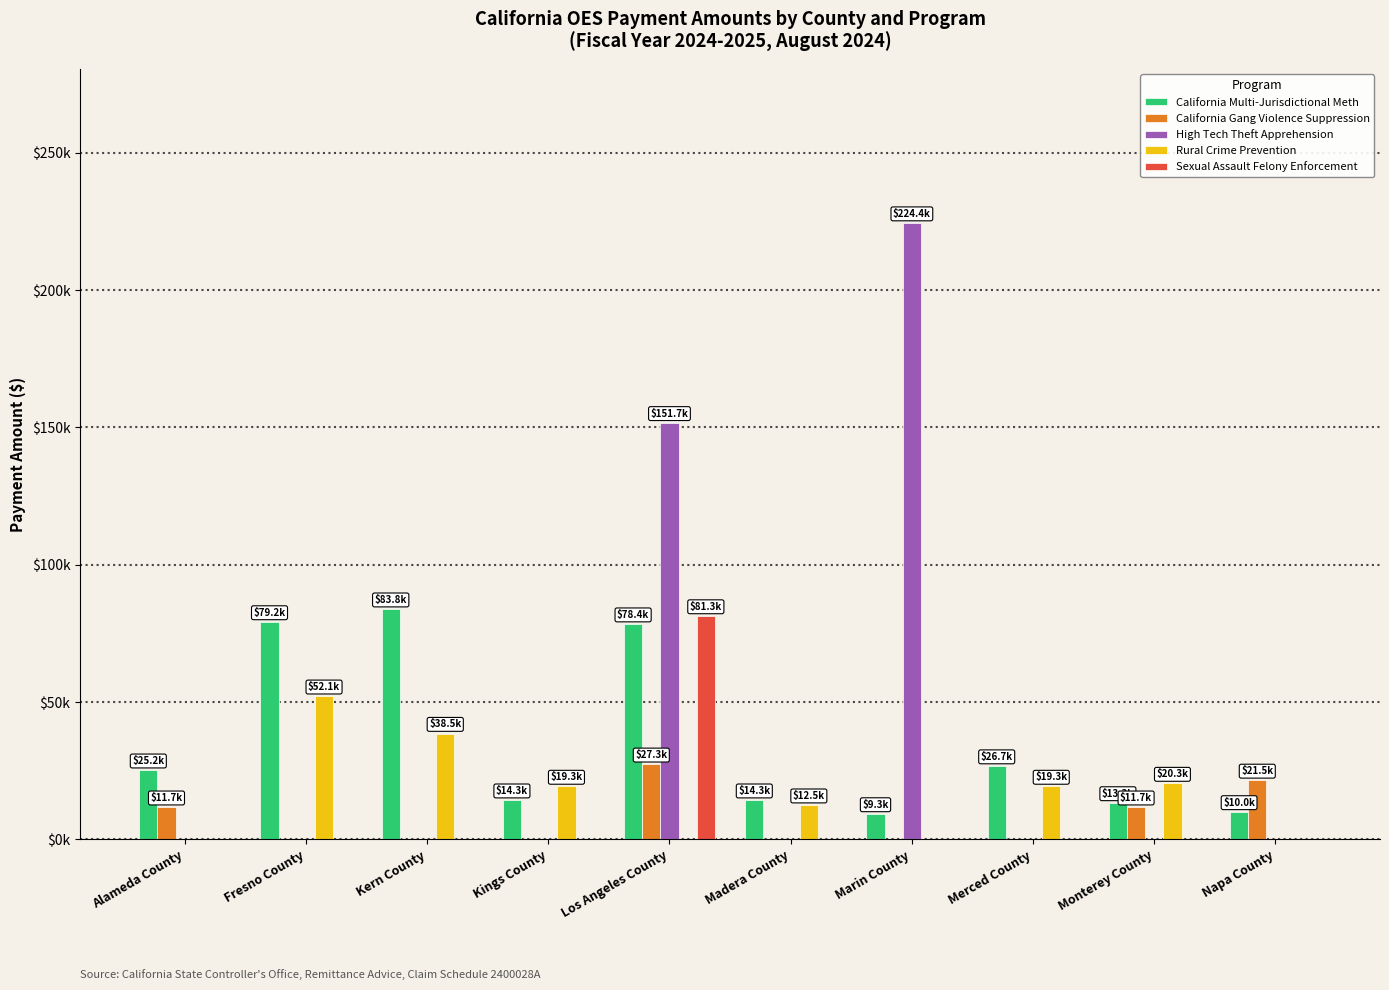

Reading left to right, list all the values displayed in this chart.

California Multi-Jurisdictional Meth: 25189.5	79172.6	83829.5	14282.7	78383.5	14282.7	9263.7	26701.5	13277.1	10016.0
California Gang Violence Suppression: 11720.8	0.0	0.0	0.0	27348.6	0.0	0.0	0.0	11720.8	21487.7
High Tech Theft Apprehension: 0.0	0.0	0.0	0.0	151684.1	0.0	224409.4	0.0	0.0	0.0
Rural Crime Prevention: 0.0	52119.6	38522.8	19261.5	0.0	12463.4	0.0	19261.5	20335.4	0.0
Sexual Assault Felony Enforcement: 0.0	0.0	0.0	0.0	81343.5	0.0	0.0	0.0	0.0	0.0